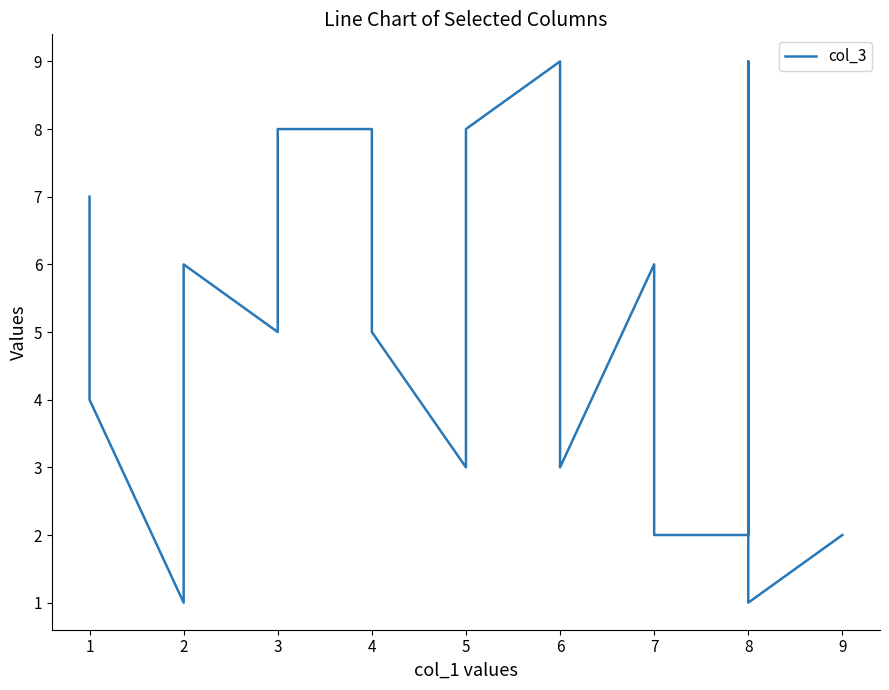

At which category does the data reach its first local peak?

2